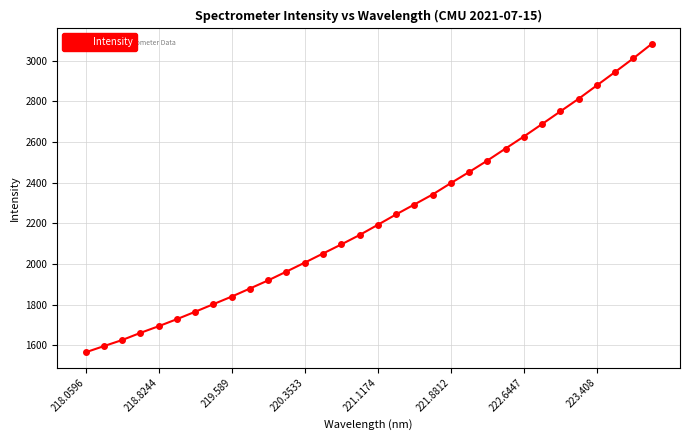

What is the value of the 1st point from the left?

1564.9